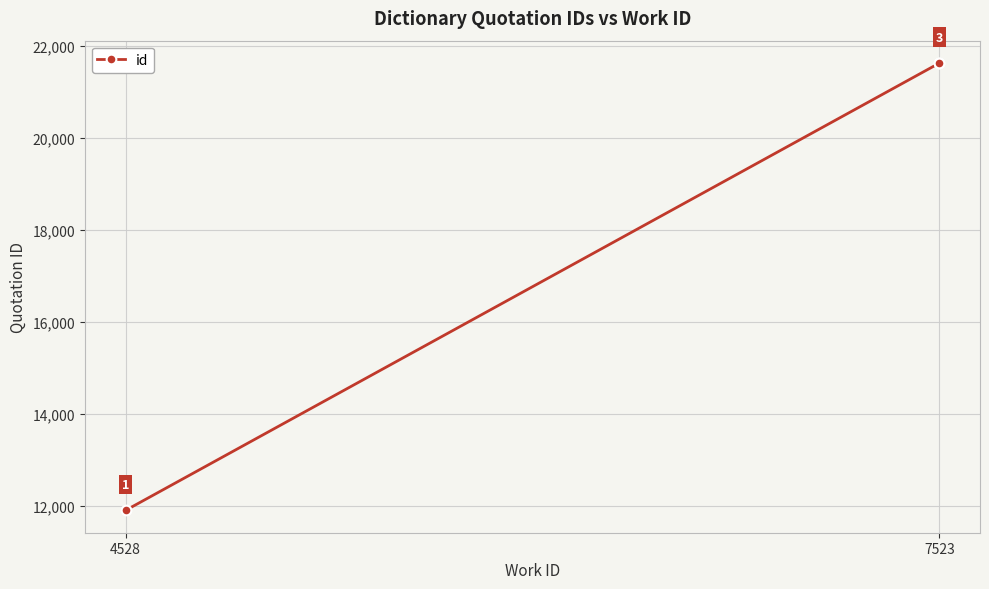

What is the approximate value at 4528?

11905